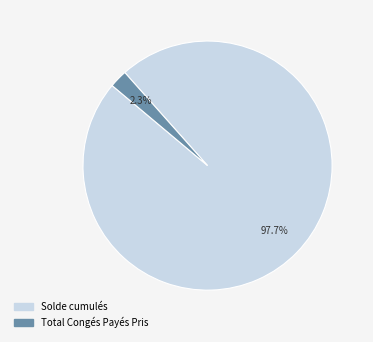

What percentage is the Total Congés Payés Pris slice, to the nearest percent?

2%